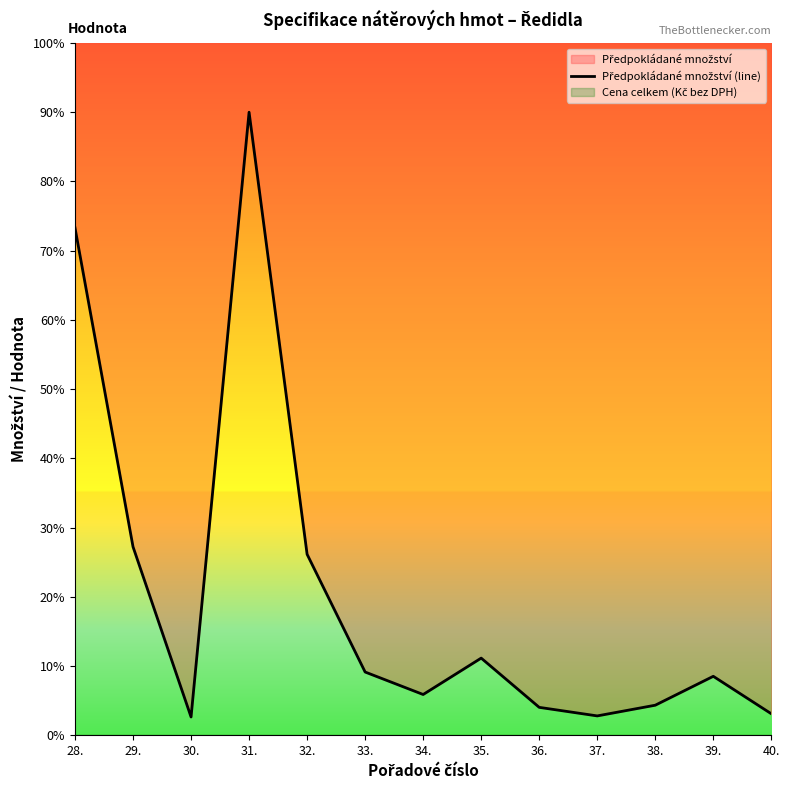

Rank the categories by value from highest to lowest.

31., 28., 29., 32., 35., 33., 39., 34., 38., 36., 40., 37., 30.